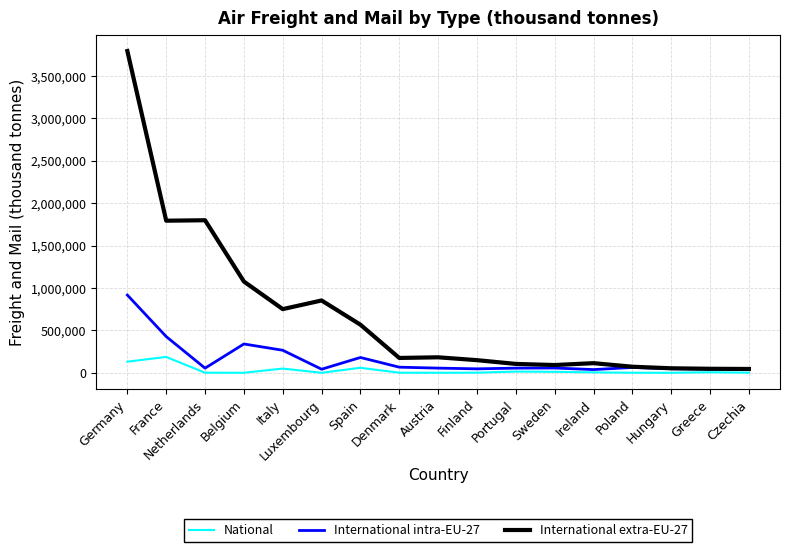

Rank the series at Sweden from lowest to highest value.

National, International intra-EU-27, International extra-EU-27